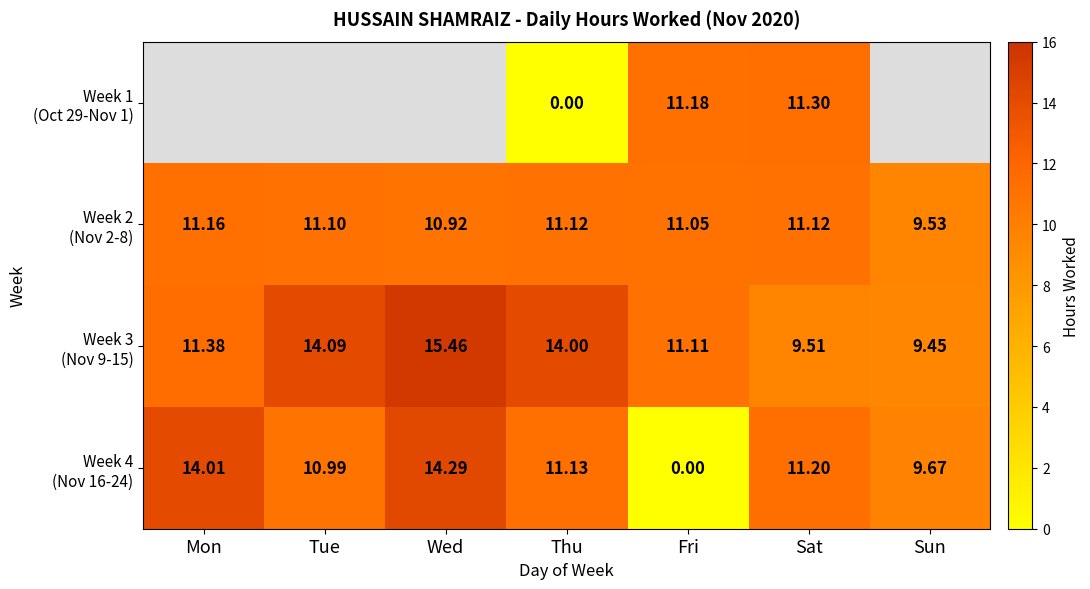

What is the total value across all series at Sat?

43.1